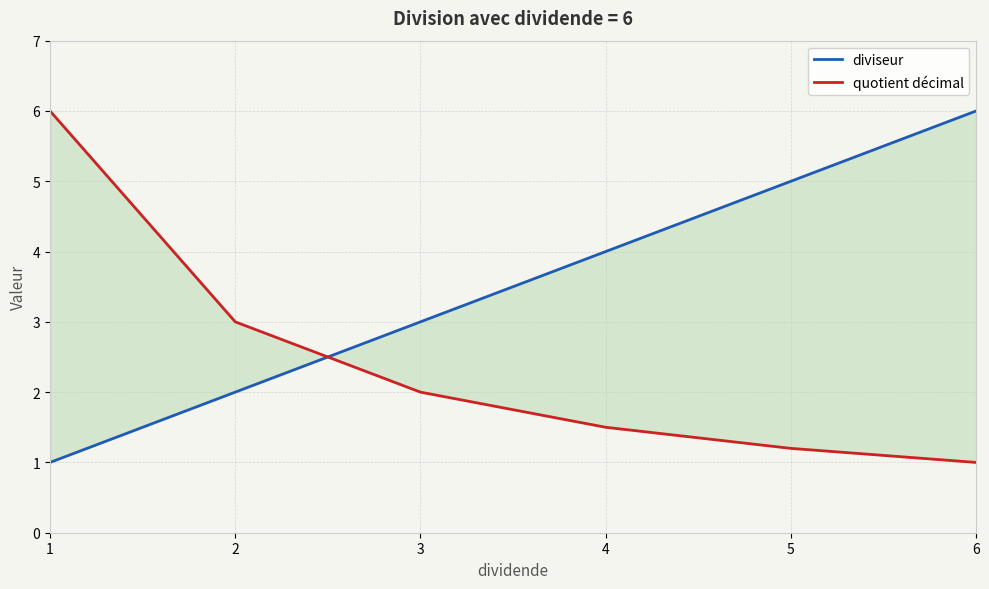

Reading left to right, extract all data points from this chart.

diviseur: 1.0	2.0	3.0	4.0	5.0	6.0
quotient décimal: 6.0	3.0	2.0	1.5	1.2	1.0